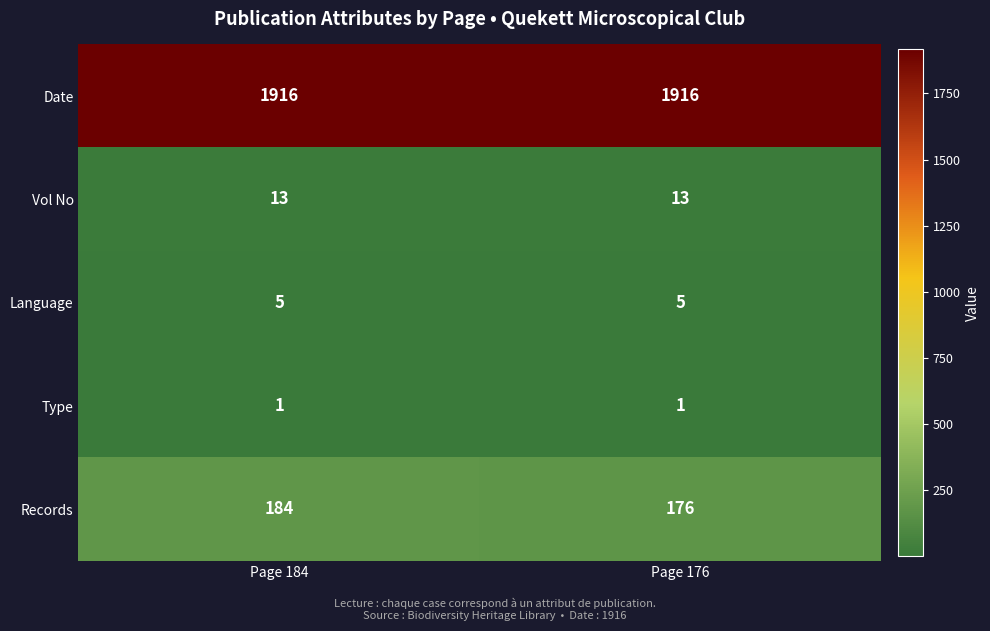

Reading right to left, list all the values displayed in this chart.

Date: Page 176=1916	Page 184=1916
Vol No: Page 176=13	Page 184=13
Language: Page 176=5	Page 184=5
Type: Page 176=1	Page 184=1
Records: Page 176=176	Page 184=184